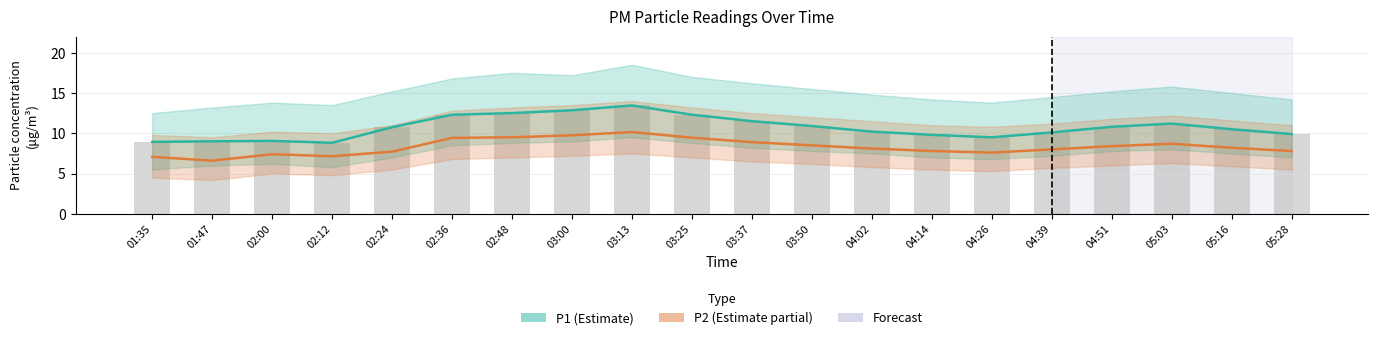

At which label does P1 reach its minimum?

02:12